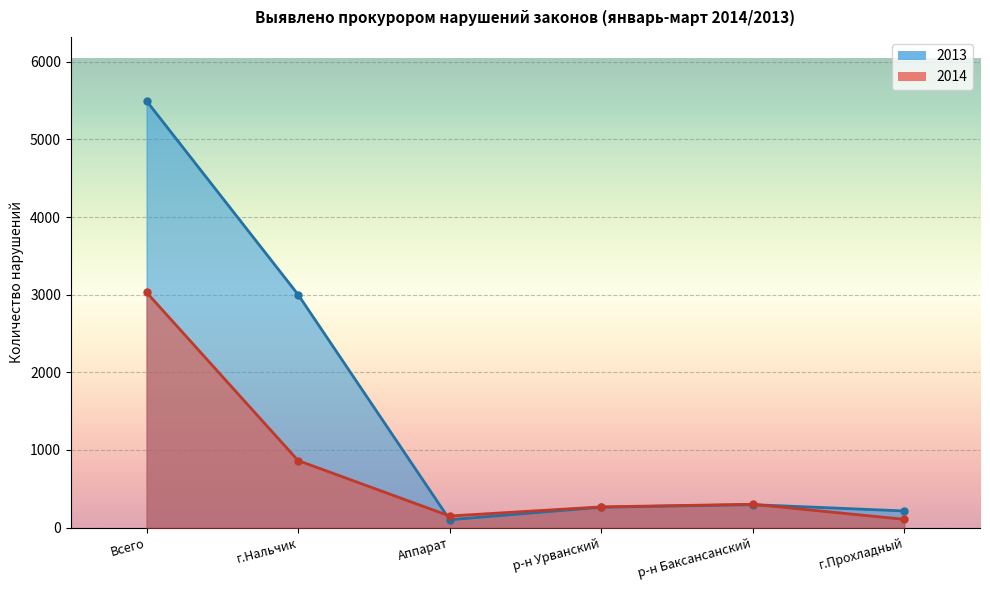

What is the total value across all series at г.Прохладный?

322